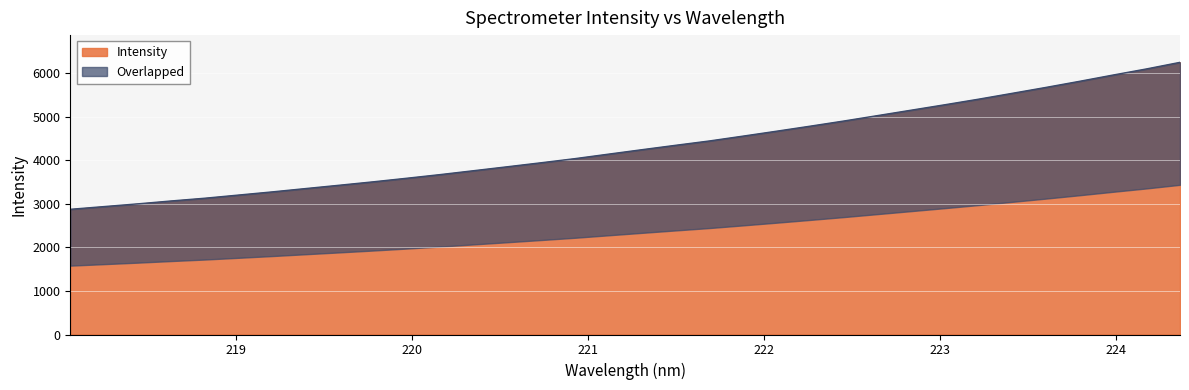

What is the lowest value of the Intensity series?

2873.8